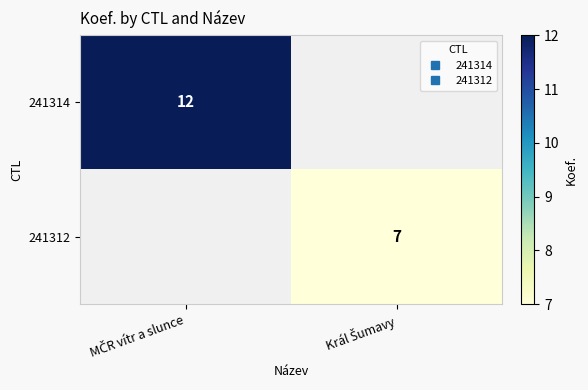

Which category has the lowest value in the 241314 series?

Král Šumavy